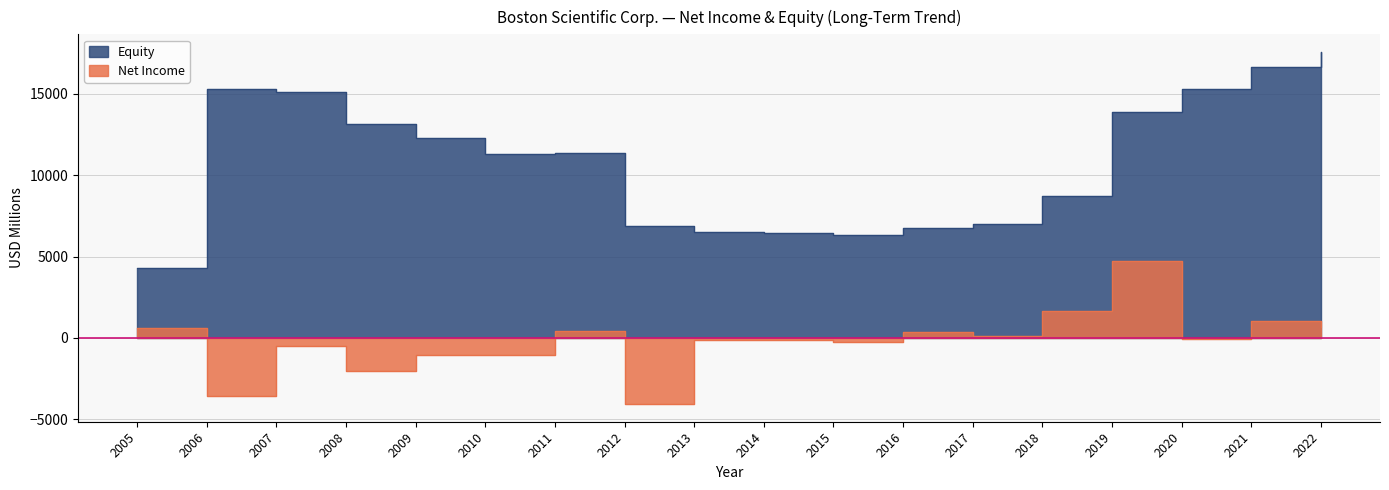

At how many categories does at least one series exceed 14013?

5